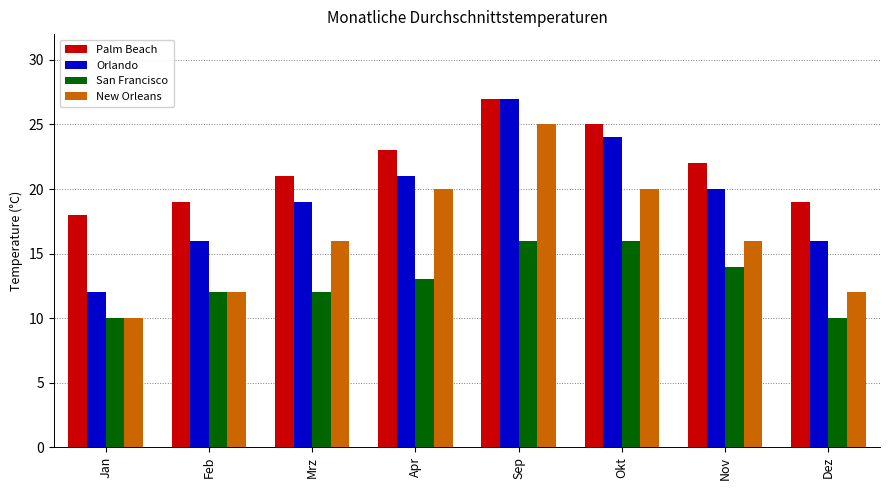

Reading right to left, what are all the values shown in this chart?

Palm Beach: 19	22	25	27	23	21	19	18
Orlando: 16	20	24	27	21	19	16	12
San Francisco: 10	14	16	16	13	12	12	10
New Orleans: 12	16	20	25	20	16	12	10